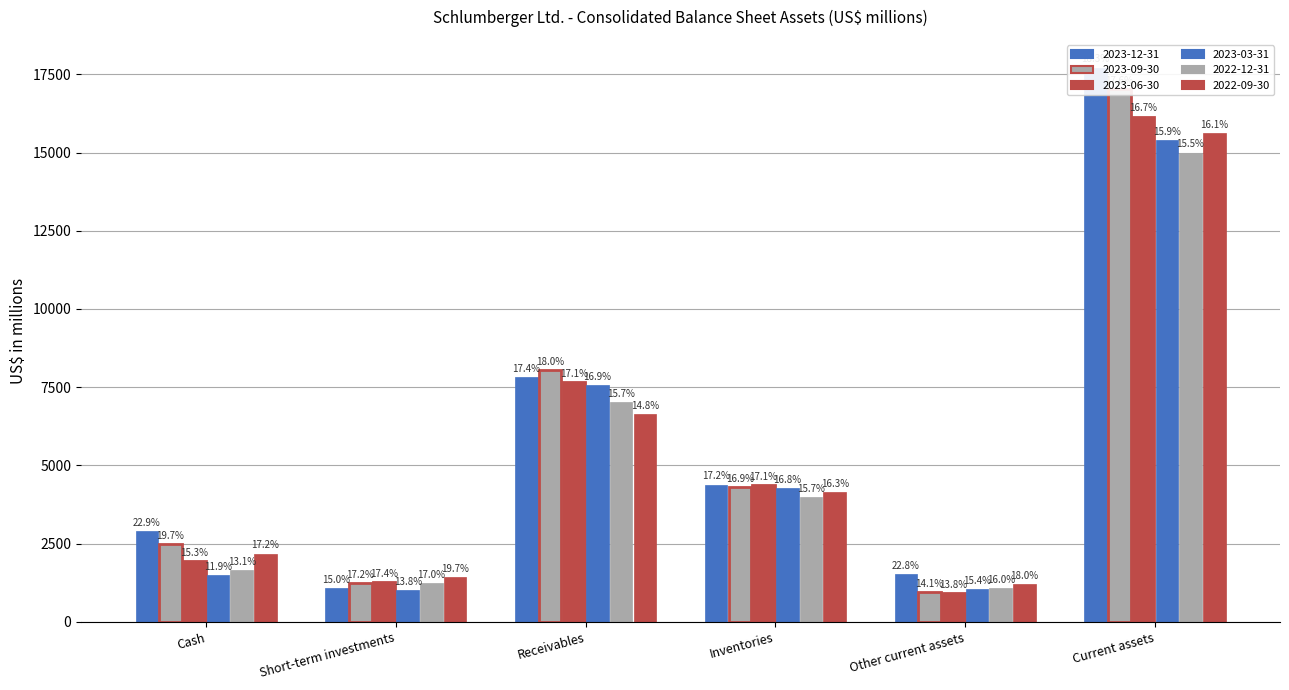

Which category has the highest value in the 2022-09-30 series?

Current assets